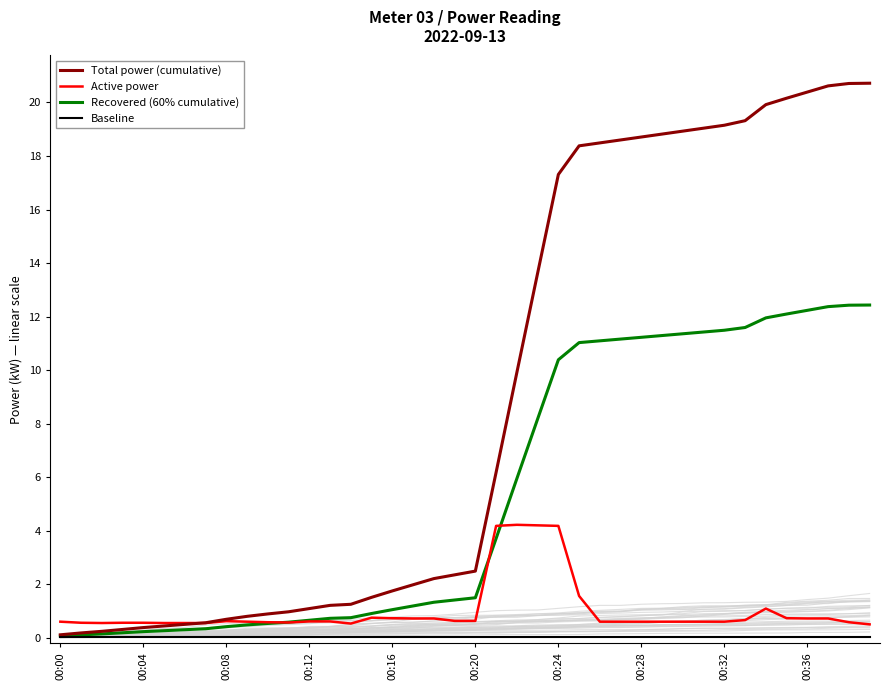

The Total power (cumulative) series shows 0.3 at 11. True or false?

False